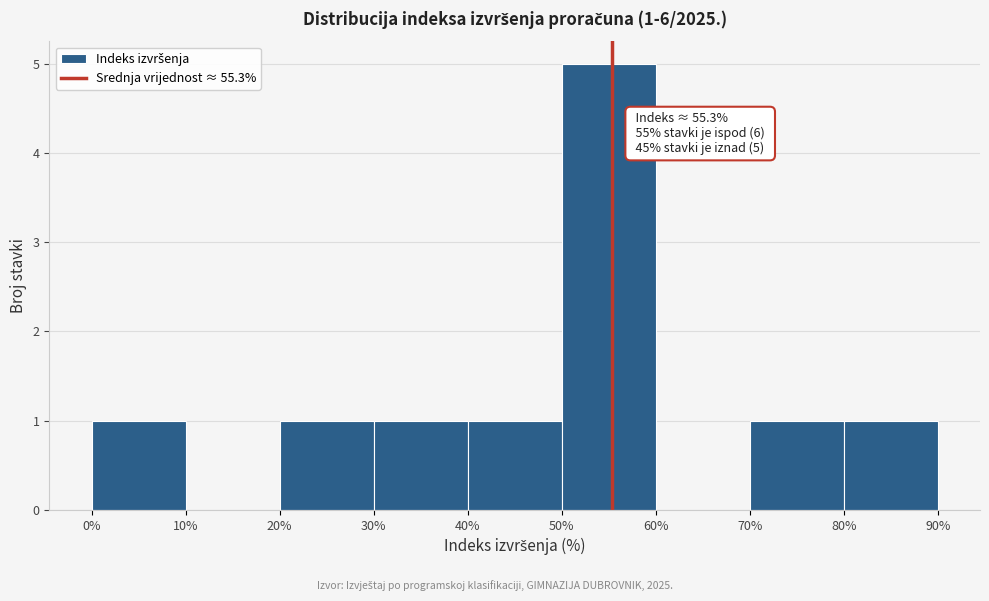

Over which range of the x-axis is the bar tallest?

50% to 60%